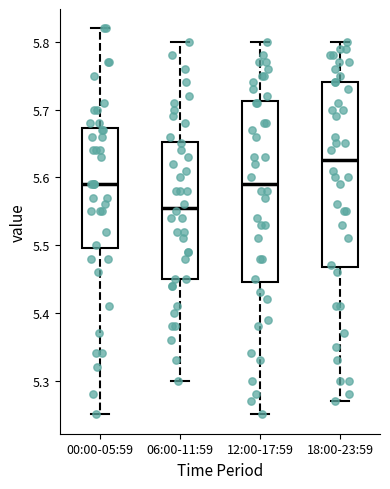

Reading left to right, transcribe this box plot: for each box, give where its median line is, the range the box spans, and where its two whiskers end, as read against the y-axis. The values are not printed on the chart, so give them approximately, as read against the axis.

00:00-05:59: median 5.59, box 5.50 to 5.67, whiskers 5.25 to 5.82
06:00-11:59: median 5.56, box 5.45 to 5.65, whiskers 5.30 to 5.80
12:00-17:59: median 5.59, box 5.45 to 5.71, whiskers 5.25 to 5.80
18:00-23:59: median 5.63, box 5.47 to 5.74, whiskers 5.27 to 5.80